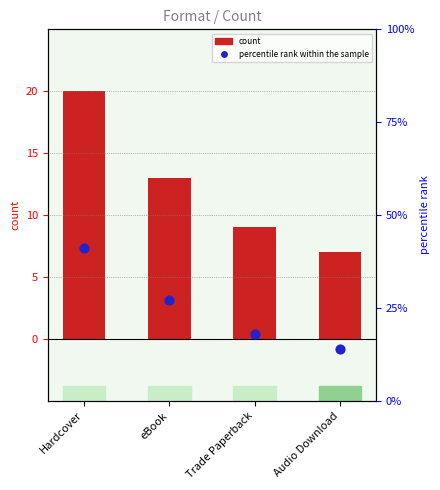

Is the value of percentile rank within the sample at Trade Paperback greater than the value of count at Trade Paperback?

Yes